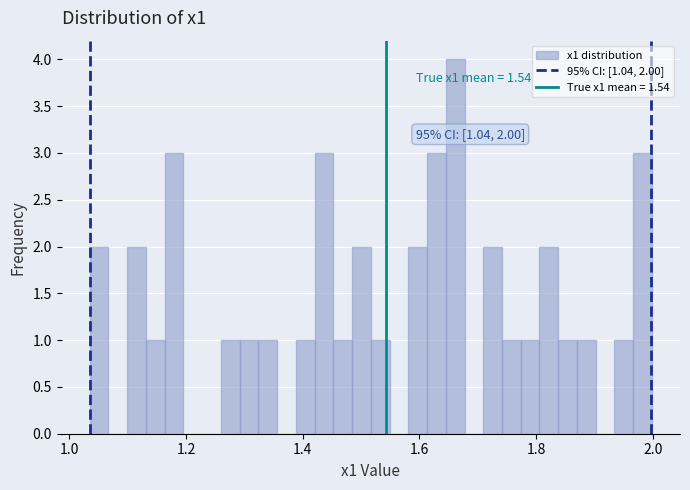

Around what value on the x-axis is the tallest bar? Give the approximate position of its centre, as read against the axis.

1.66